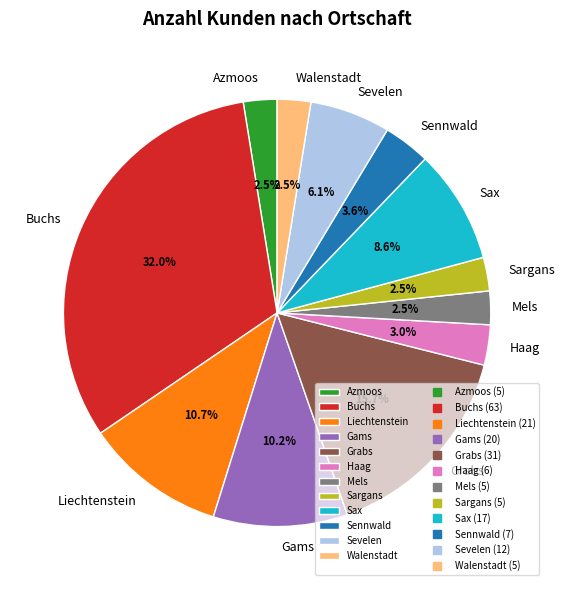

Which has a higher value, Sevelen or Haag?

Sevelen